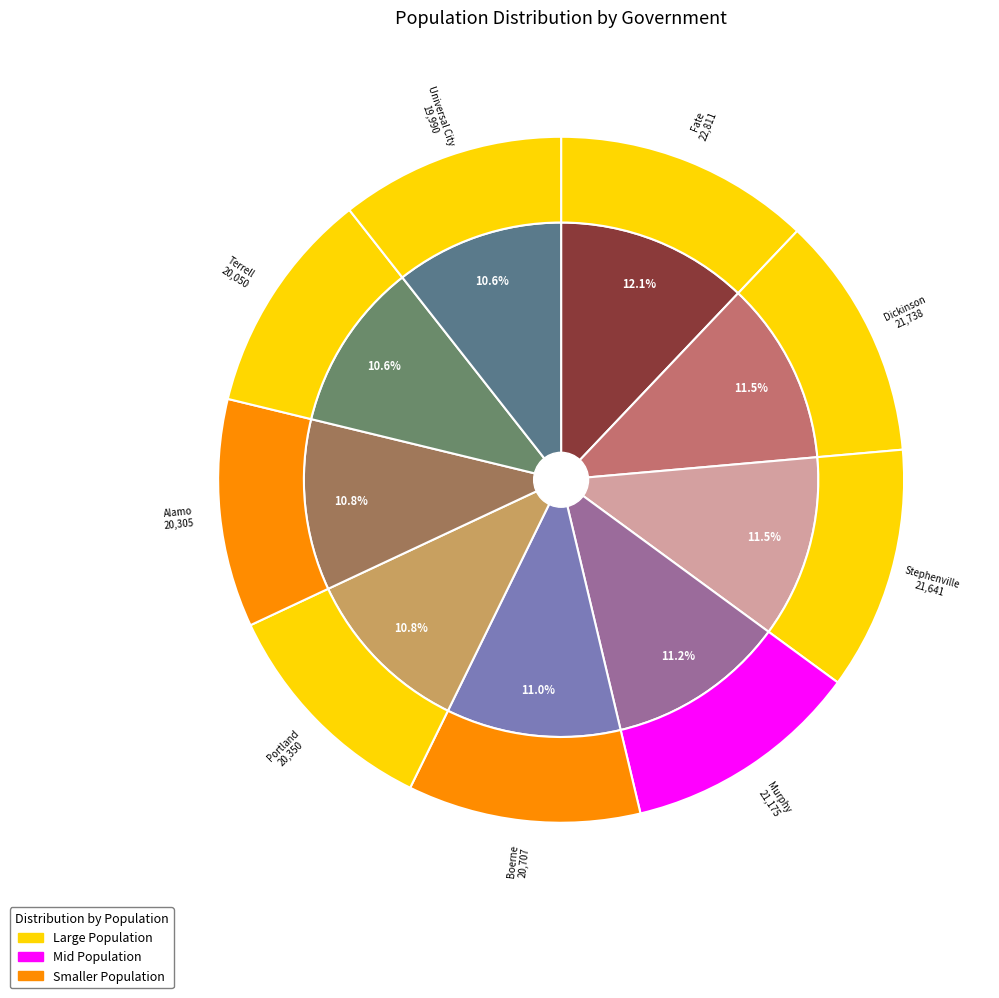

How many segments does this pie chart have?

9